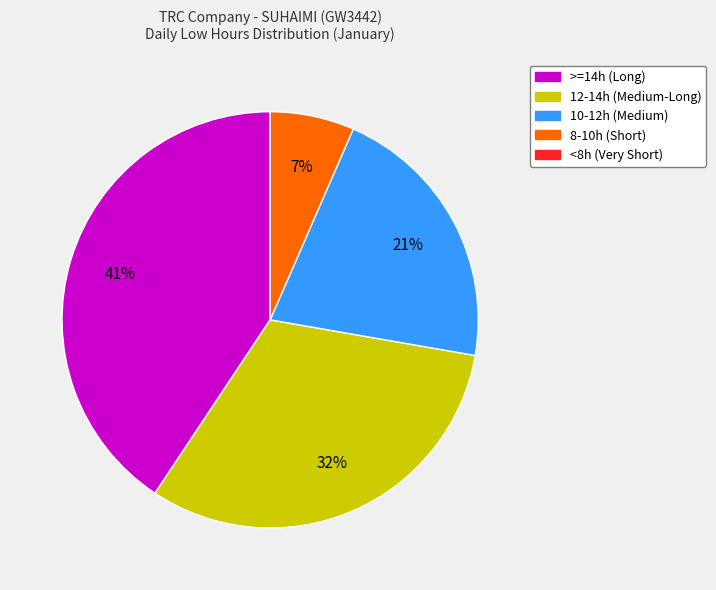

Does any single category account for the majority?

No